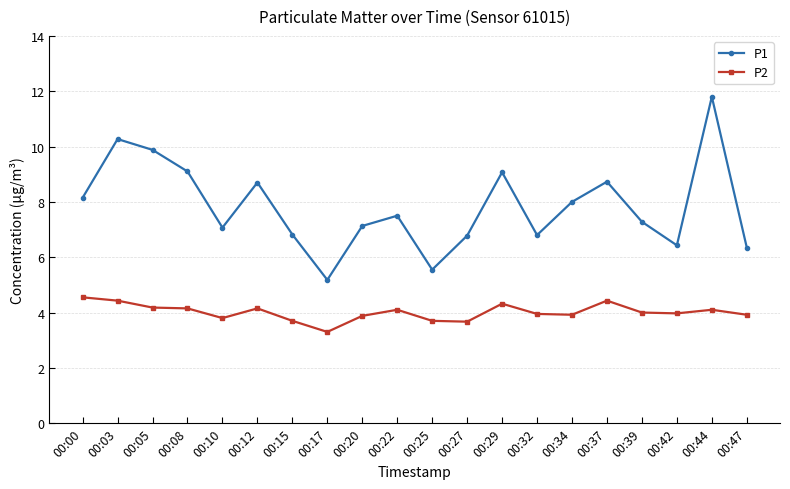

At 00:29, list the series in order from smallest to largest.

P2, P1